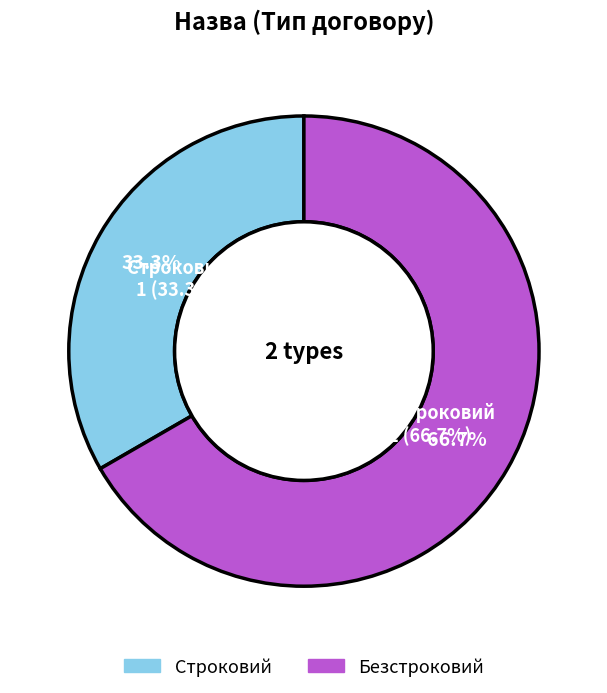

True or false: Строковий accounts for 27% of the total.

False